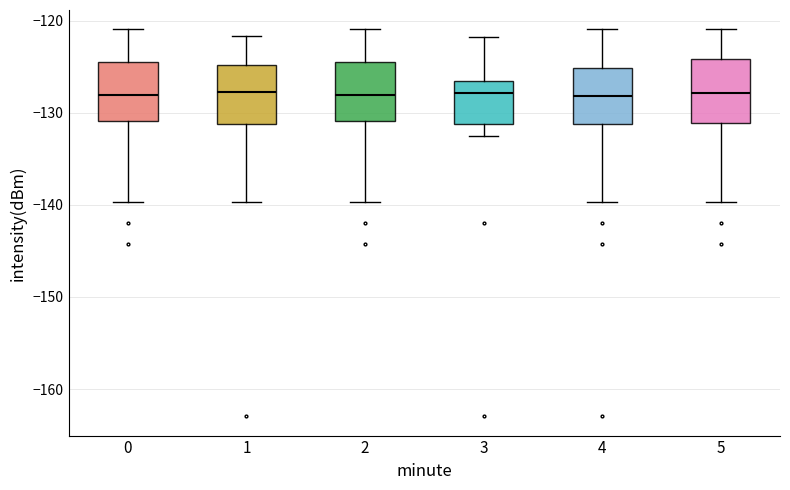

Where is the lower edge of the box at x = 4 on the y-axis? The values are not printed on the chart, so give them approximately, as read against the axis.

-131